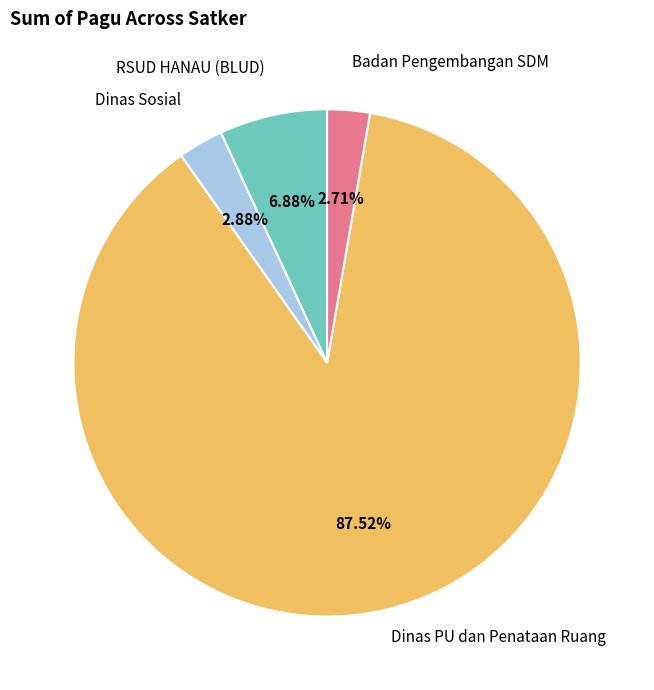

Does any single category account for the majority?

Yes